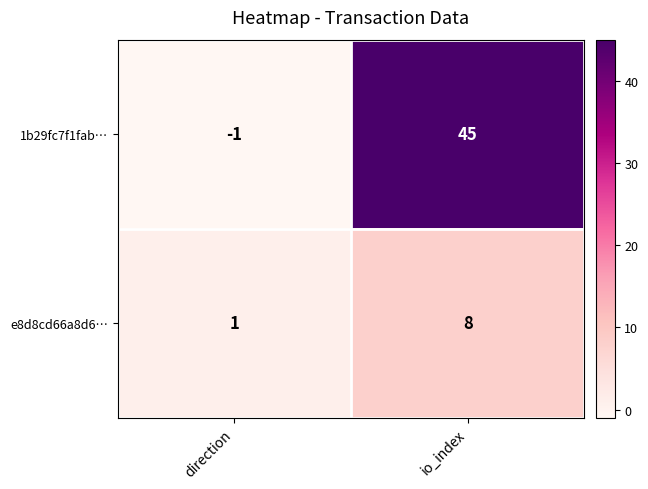

What is the difference between the 1b29fc7f1fab… values at direction and io_index?

46